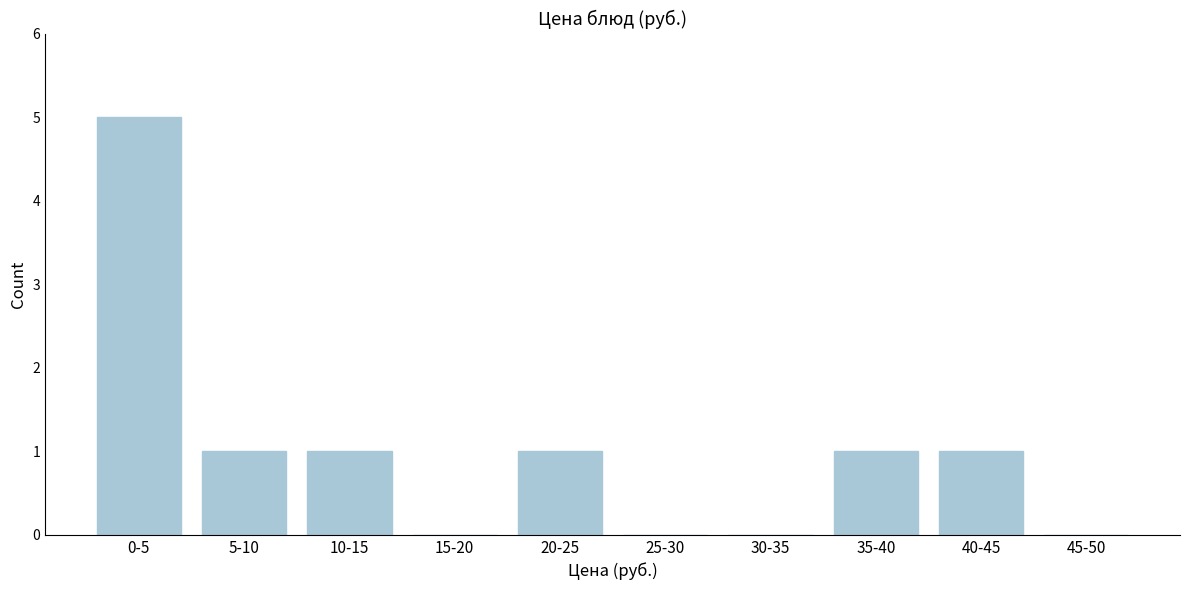

Reading left to right, extract all data points from this chart.

0-5=5	5-10=1	10-15=1	15-20=0	20-25=1	25-30=0	30-35=0	35-40=1	40-45=1	45-50=0